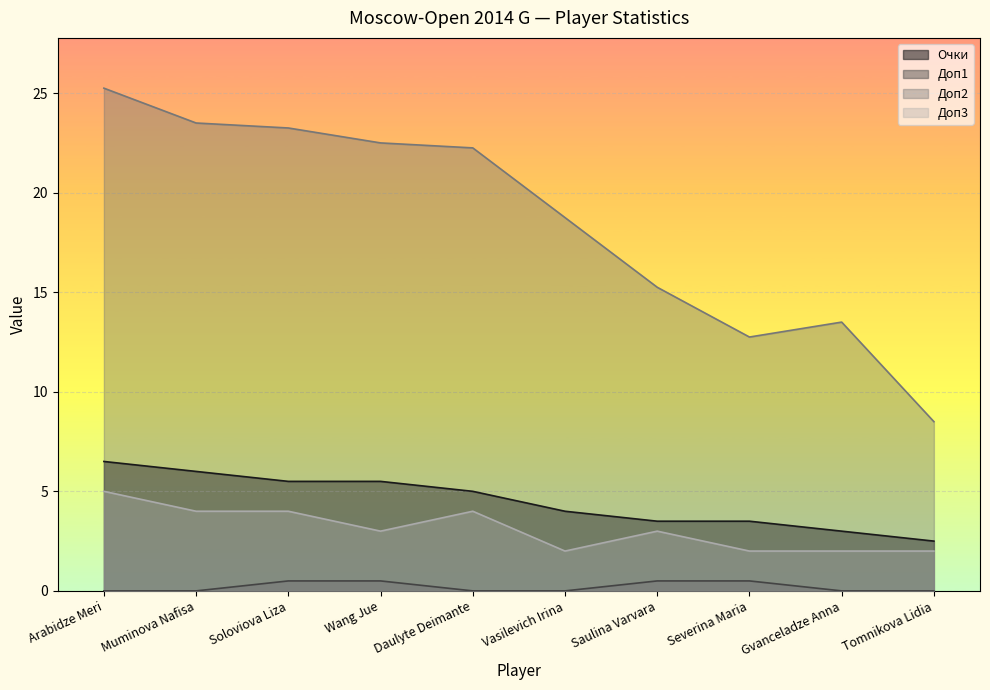

How many Доп1 values are between 0 and 1?

10